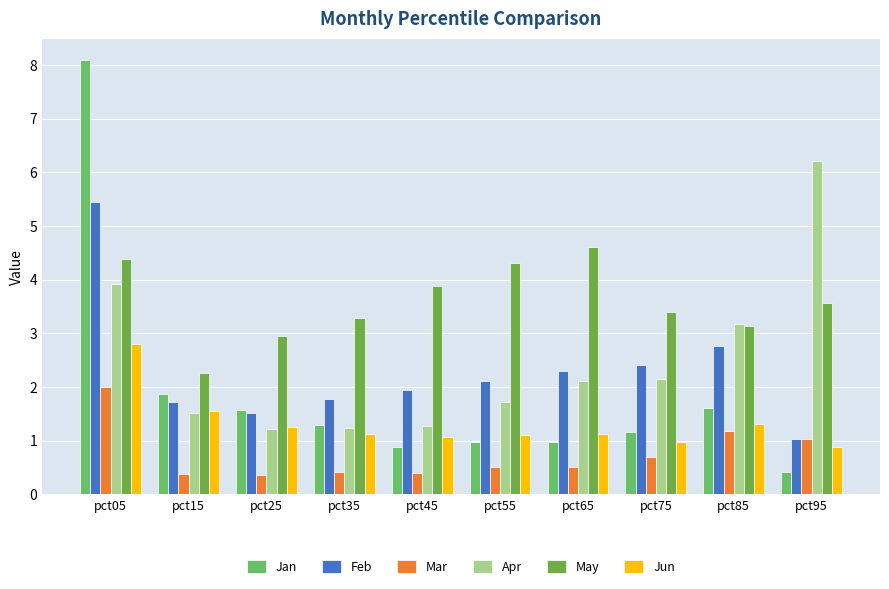

What is the maximum value for Apr?

6.2